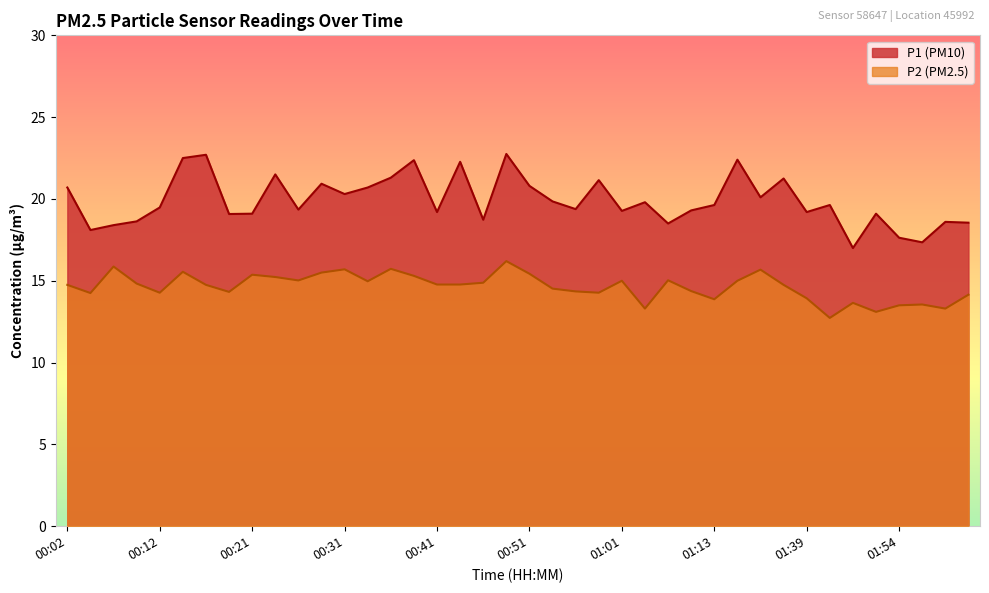

What value does the P1 series have at 01:08?

19.3